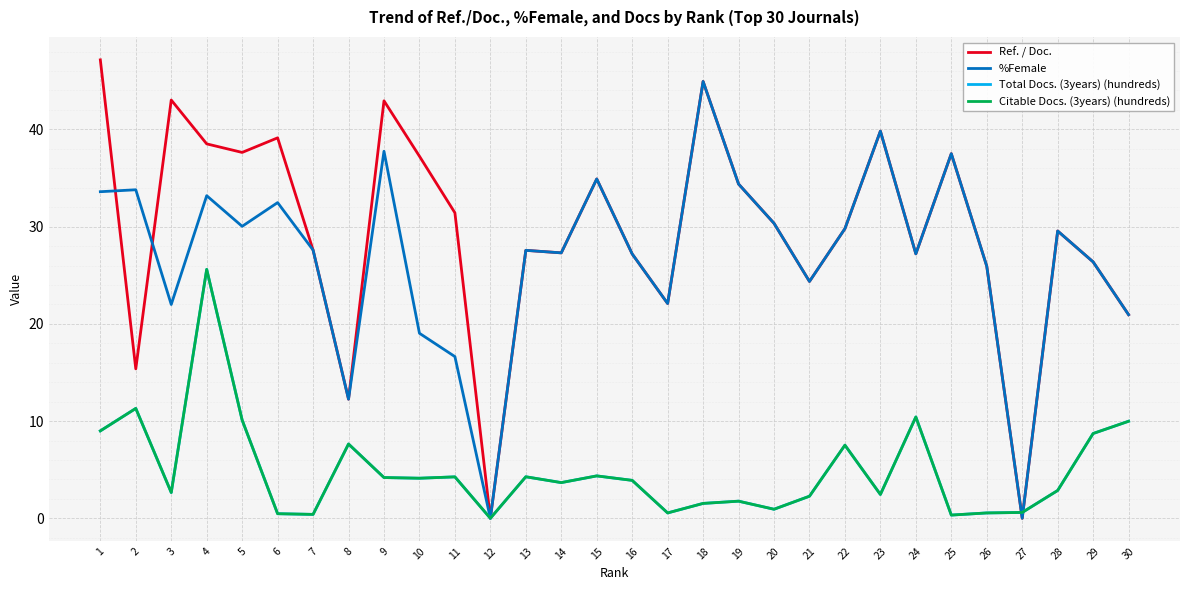

Does the chart have visible grid lines?

Yes